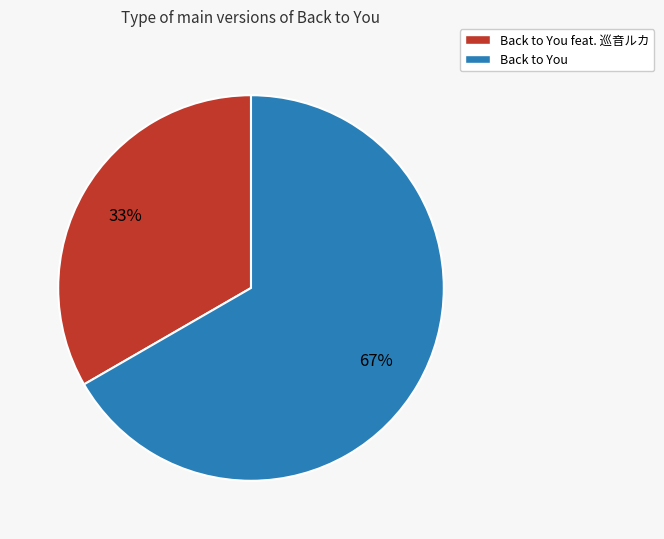

To the nearest percent, what percentage of the pie is Back to You feat. 巡音ルカ?

33%